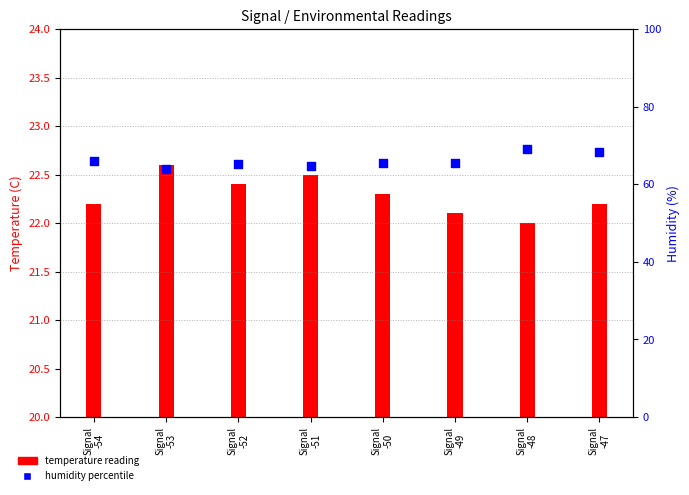

Which series contains the highest Y value?

Humidity